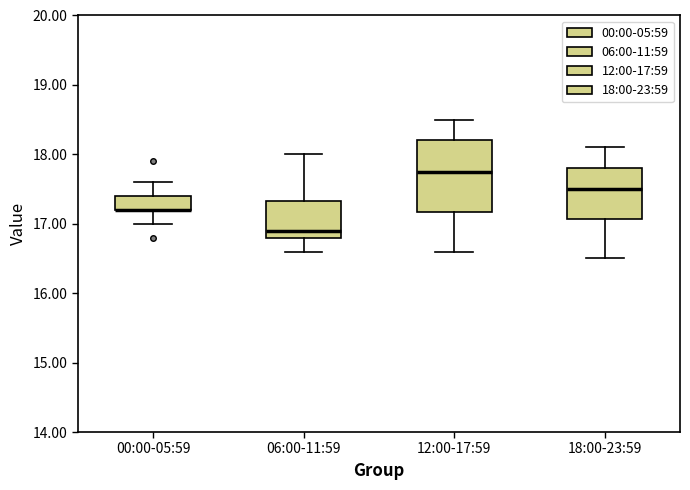

Reading left to right, read every box against the y-axis: the position of its median line, the range the box covers, and the ends of its whiskers. The values are not printed on the chart, so give them approximately, as read against the axis.

00:00-05:59: median 17.2 (drawn on the box's lower edge), box 17.2 to 17.4, whiskers 17.0 to 17.6
06:00-11:59: median 16.9, box 16.8 to 17.3, whiskers 16.6 to 18.0
12:00-17:59: median 17.8, box 17.2 to 18.2, whiskers 16.6 to 18.5
18:00-23:59: median 17.5, box 17.1 to 17.8, whiskers 16.5 to 18.1